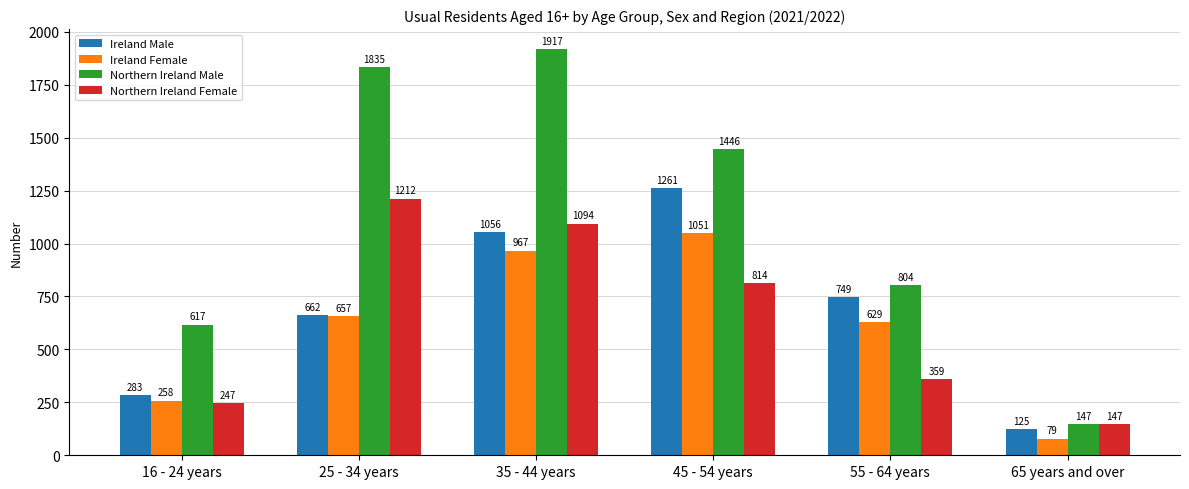

At 25 - 34 years, list the series in order from largest to smallest.

Northern Ireland Male, Northern Ireland Female, Ireland Male, Ireland Female